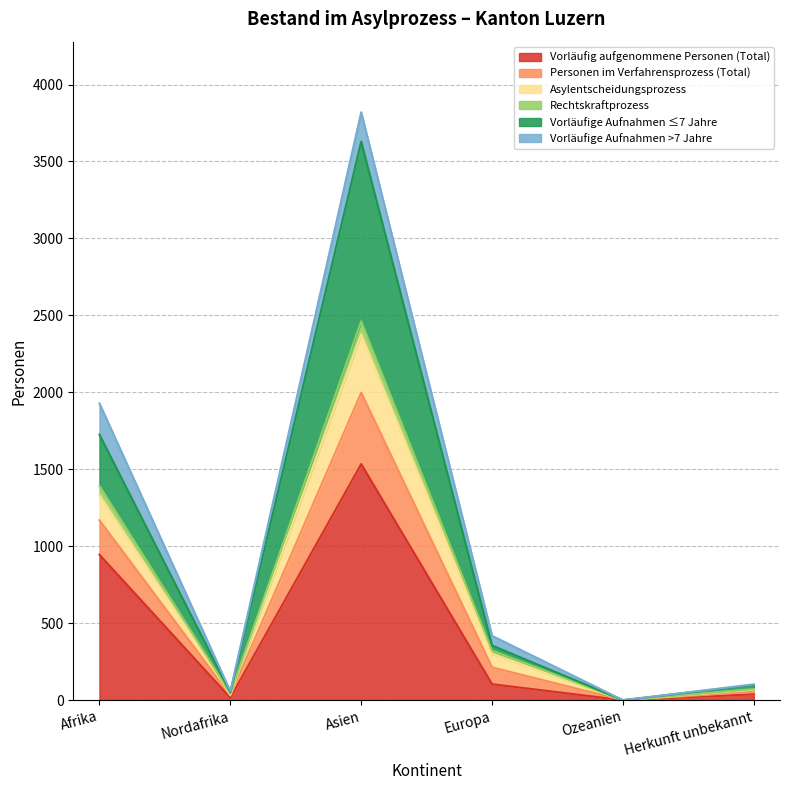

Between Nordafrika and Europa, which is larger?

Europa